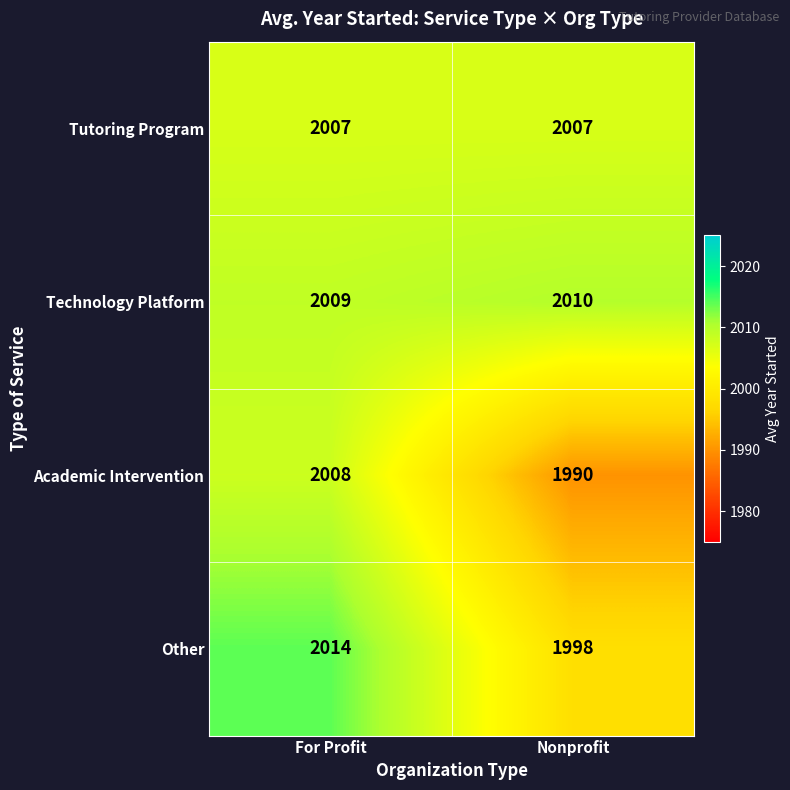

What is the maximum value for Academic Intervention?

2008